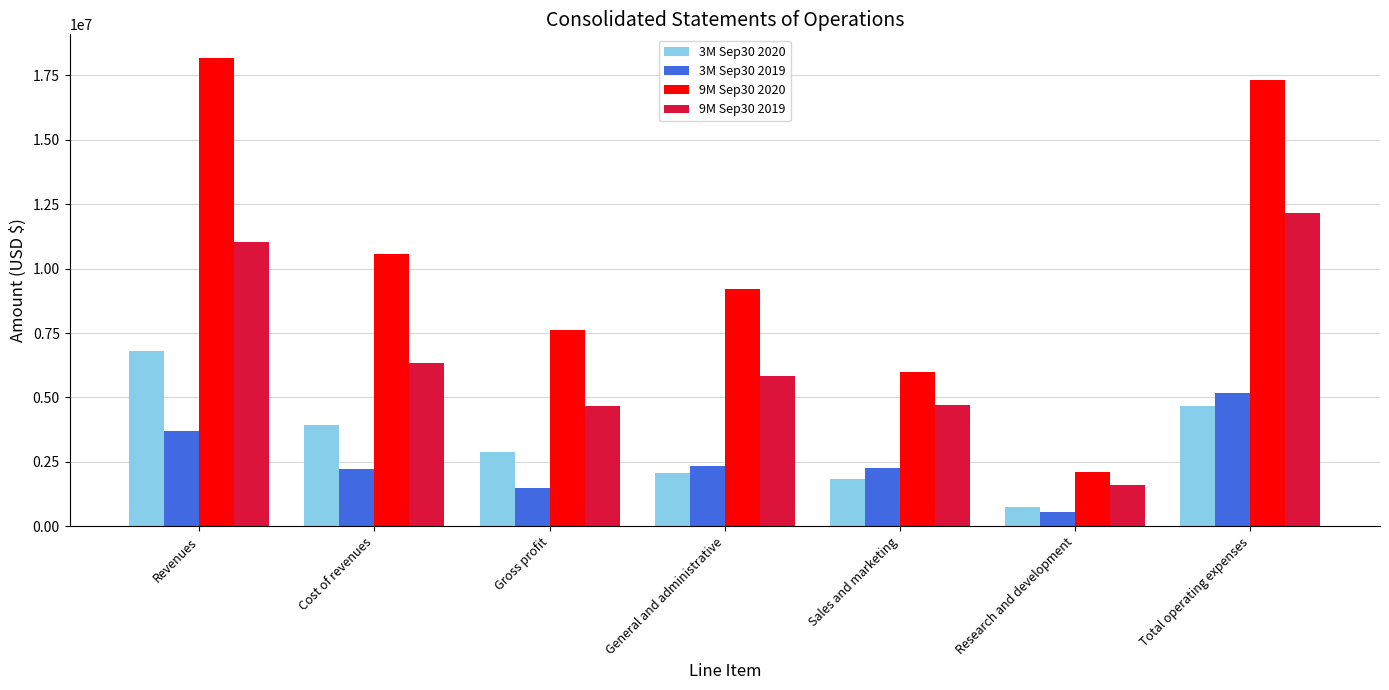

List the series in order of their peak value, lowest first.

3M Sep30 2019, 3M Sep30 2020, 9M Sep30 2019, 9M Sep30 2020